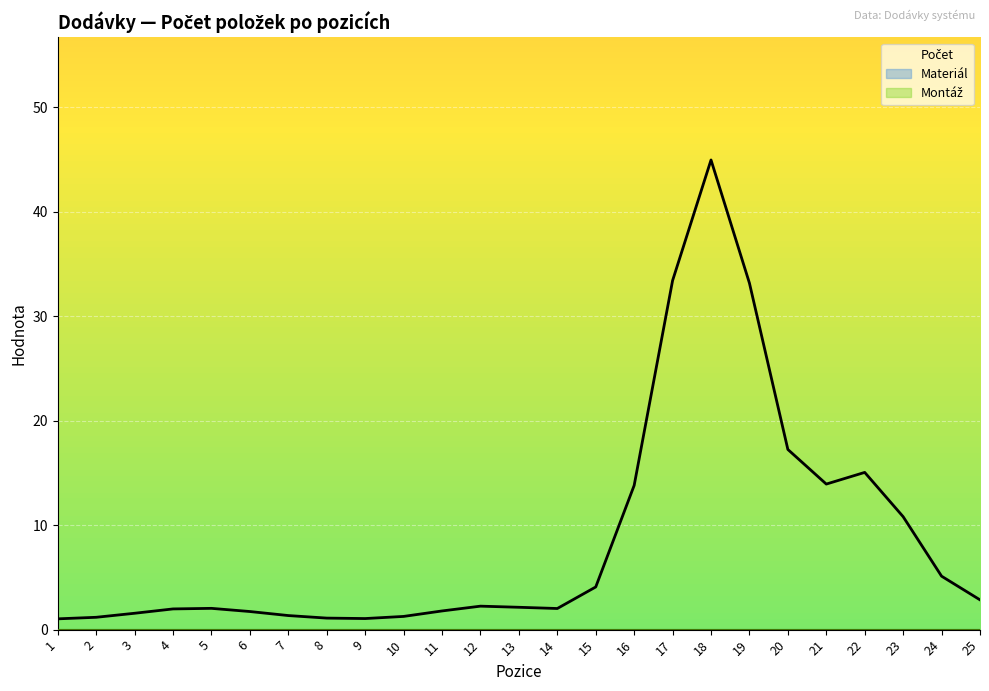

Rank the series at 1 from highest to lowest value.

Počet, Materiál, Montáž